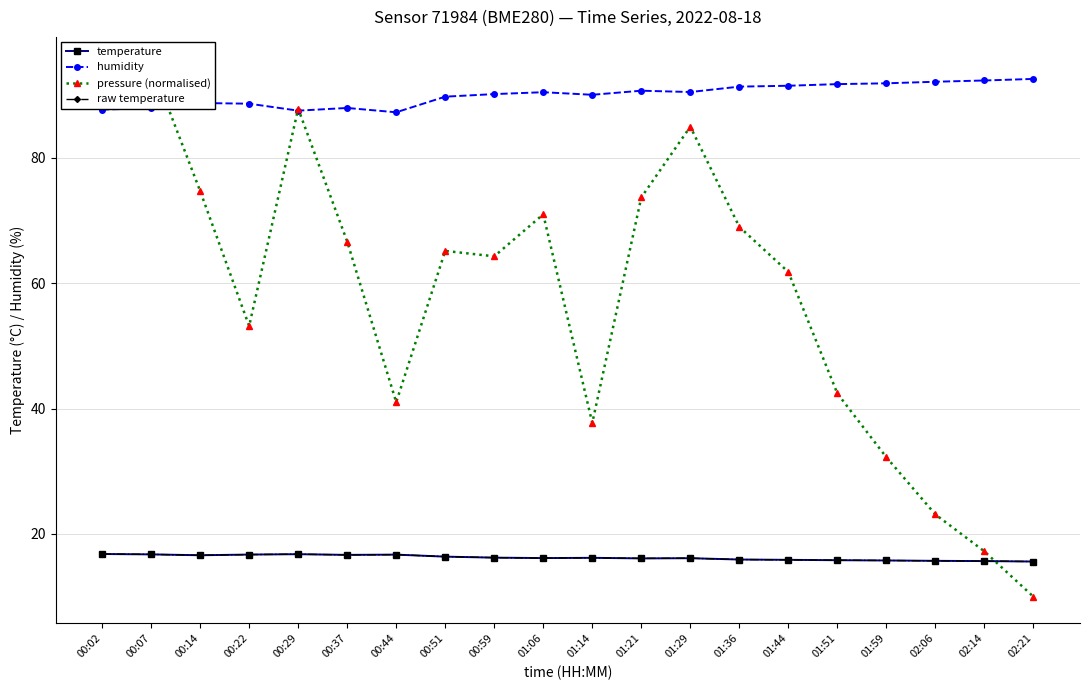

How many data points in humidity are above 90?

12